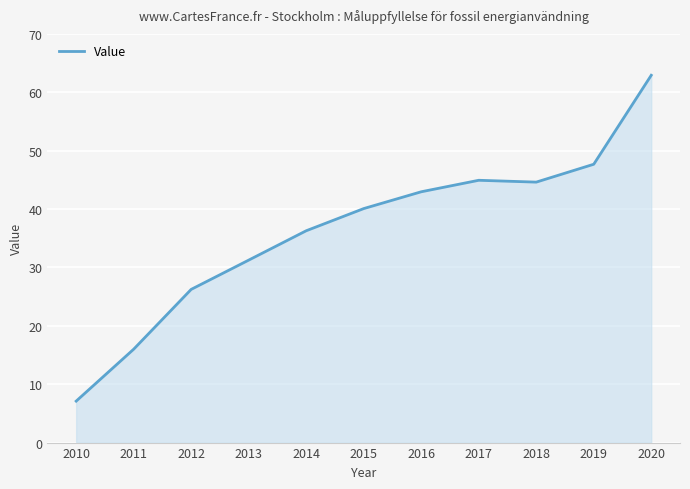

The value at 2018 is 44.6. True or false?

True